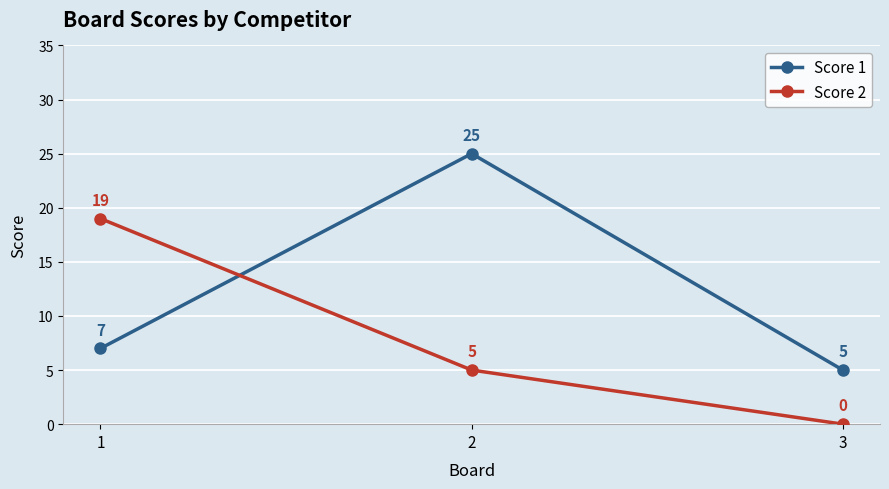

At which label does Score 2 first exceed 5?

1